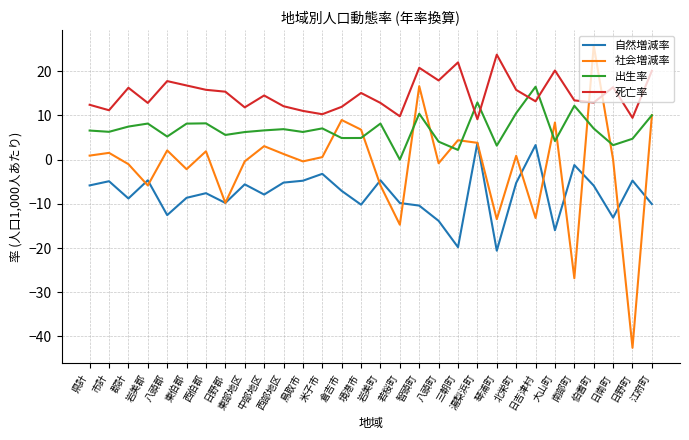

What is the difference between the highest and lowest values at 西伯郡?

23.4